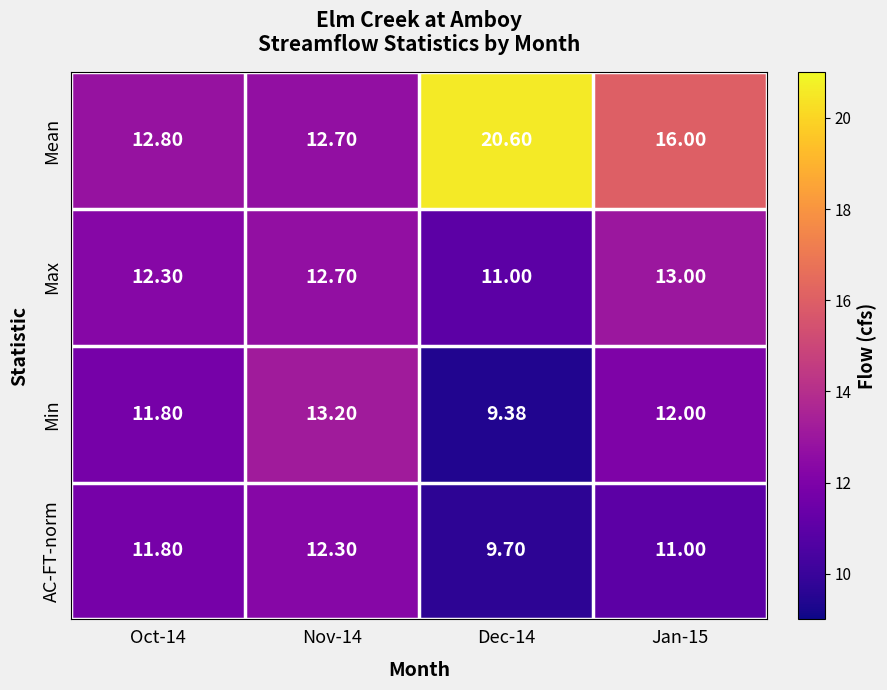

Which series has the largest range (max minus min)?

Mean